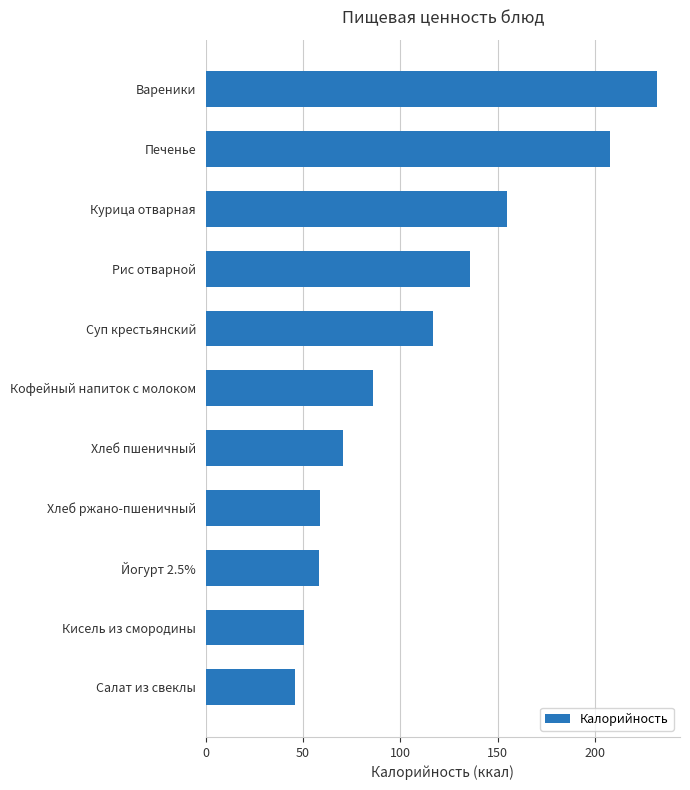

What is the approximate value at Курица отварная?

154.8